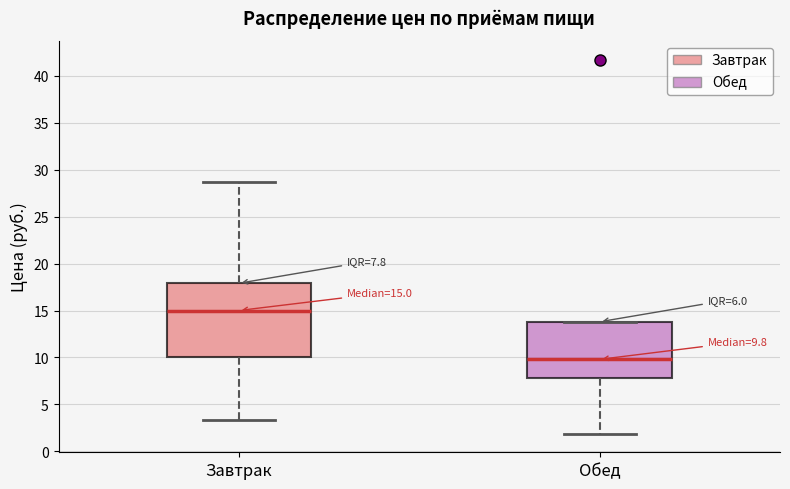

Which box's median line is the highest?

Завтрак